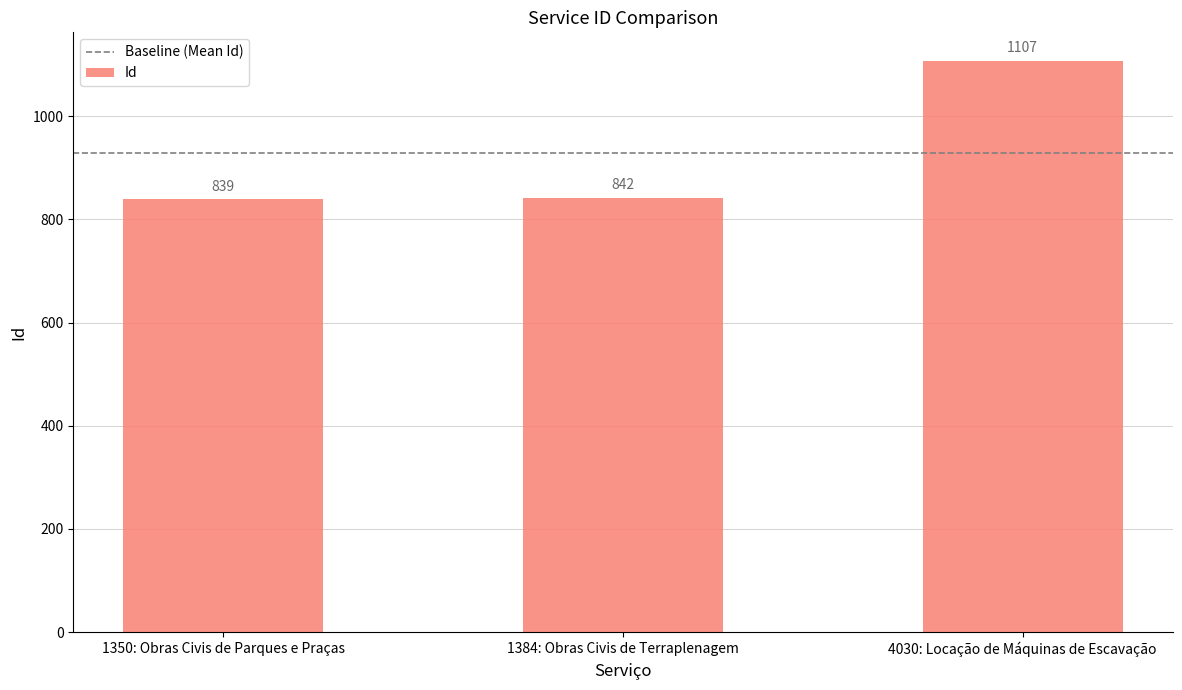

What is the label of the 1st bar from the right?

4030: Locação de Máquinas de Escavação